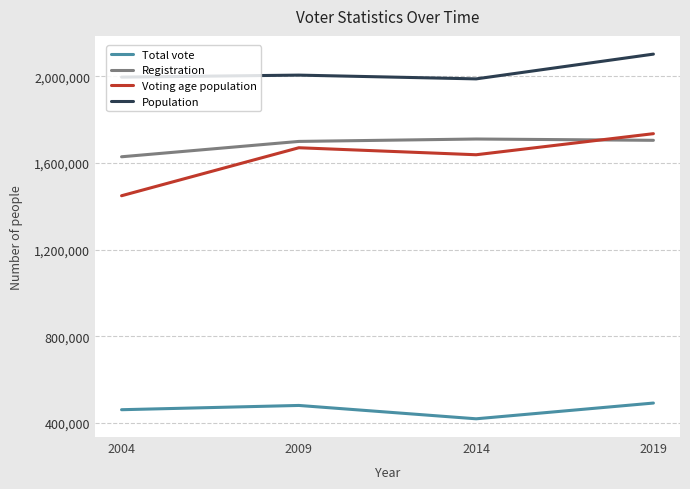

The value of Total vote at 2009 is 481559. True or false?

True